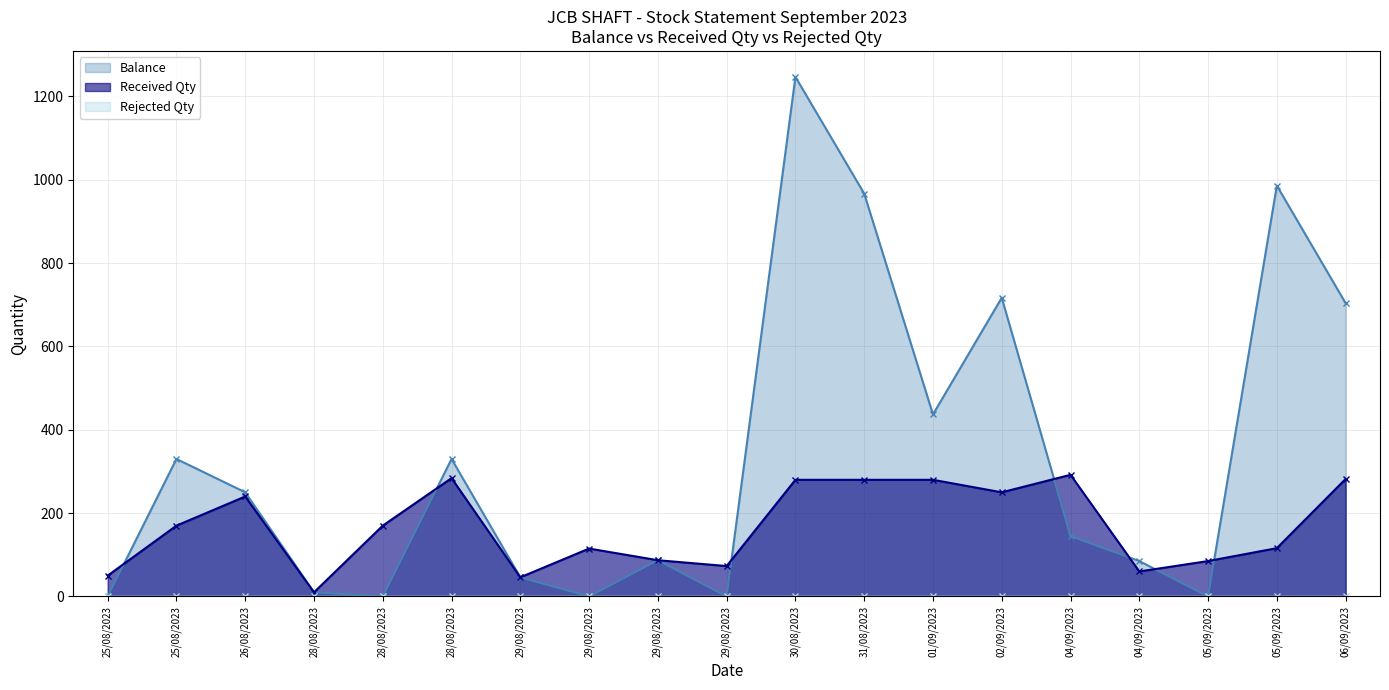

Does the chart have visible grid lines?

Yes